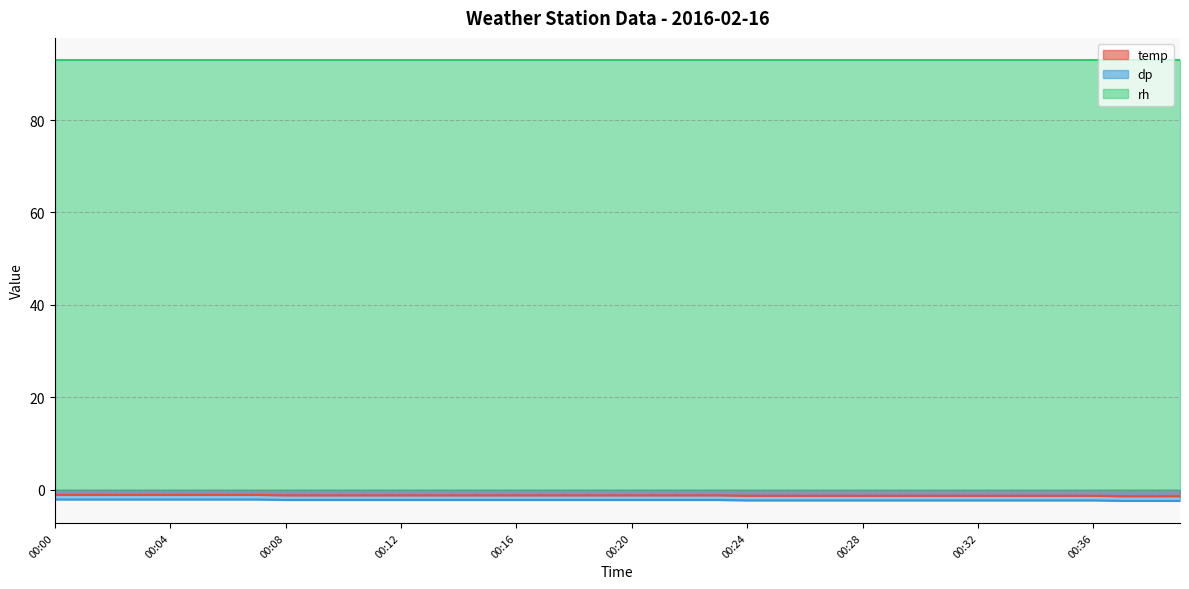

Is it true that temp equals -1.3 at 00:36?

True